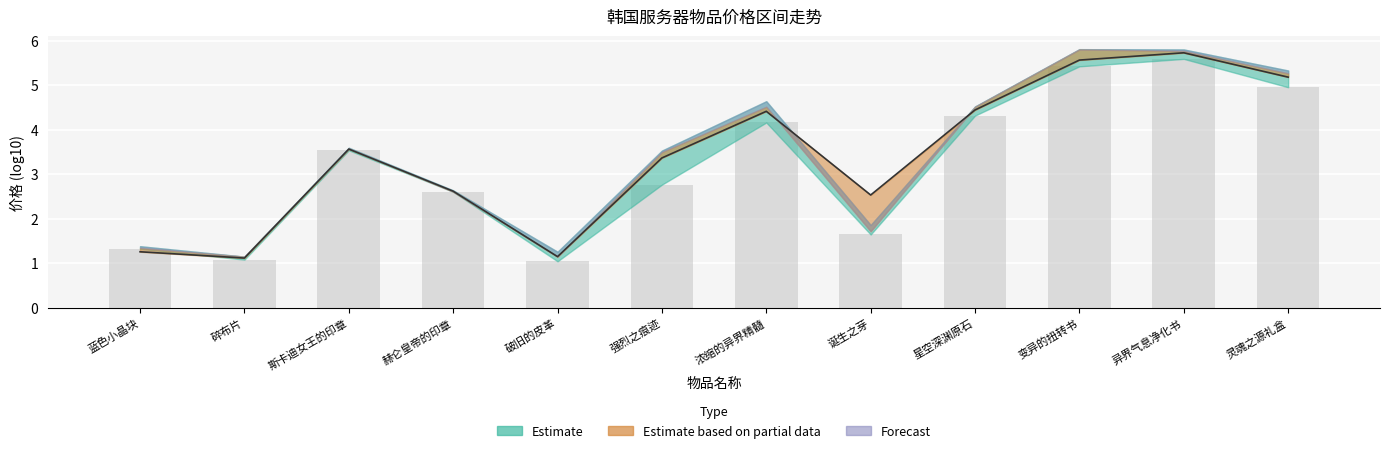

True or false: the data shows 5.0 at 斯卡迪女王的印章.

False